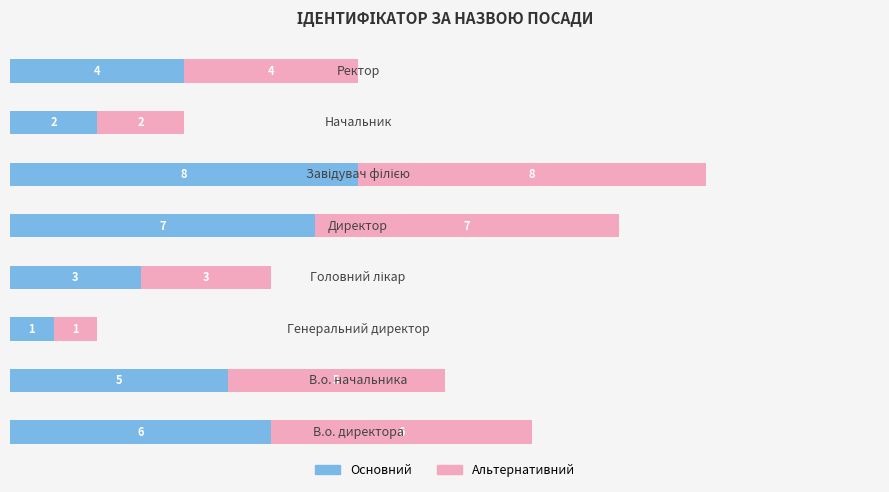

How many Основний values are between 3 and 7?

5